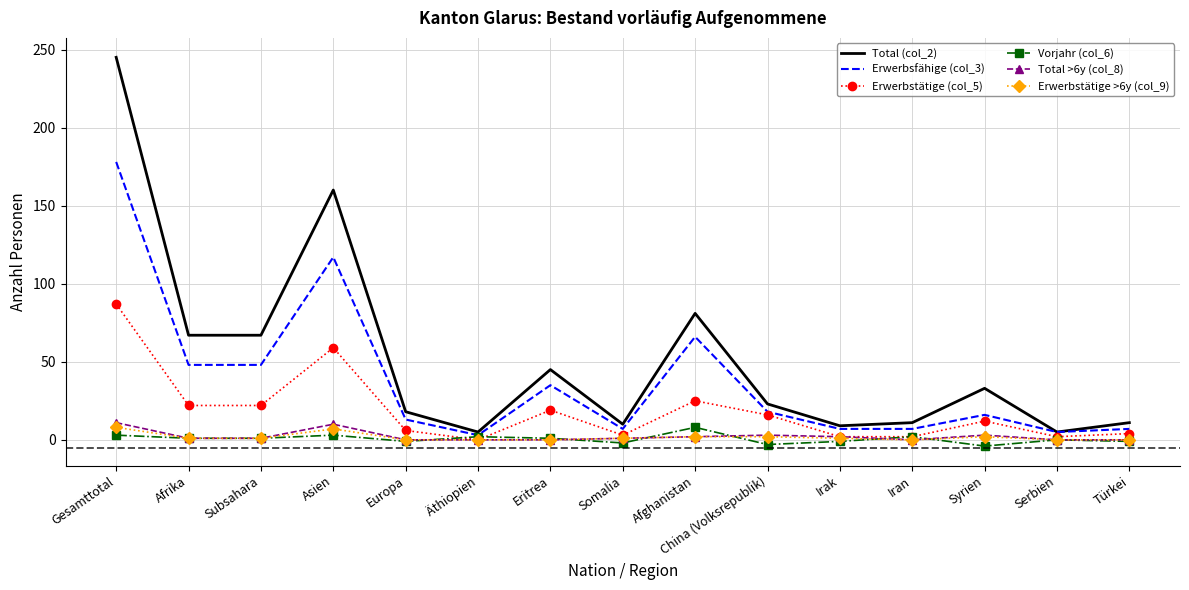

How many values in the Vorjahr (col_6) series are below 1?

7